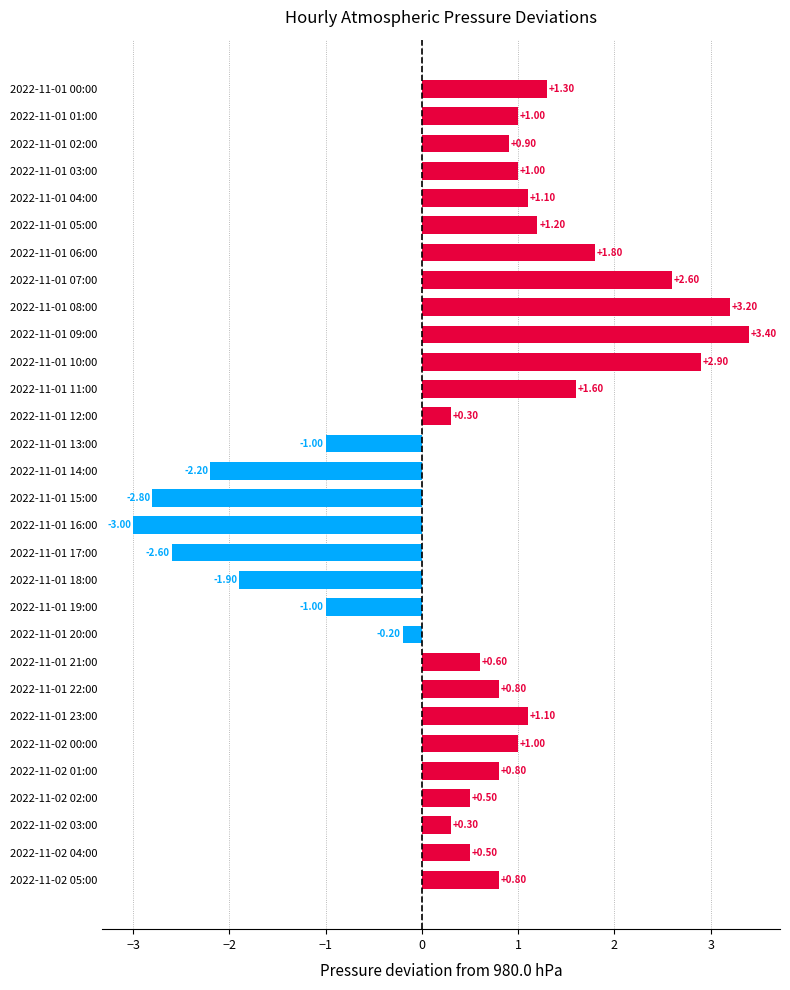

Approximately how many times larger is the value at 2022-11-02 05:00 compared to 2022-11-02 00:00?

0.8